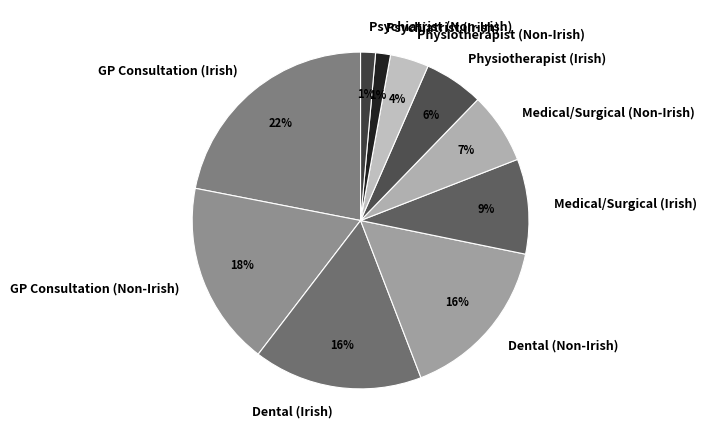

To the nearest percent, what is the average slice percentage?

10%